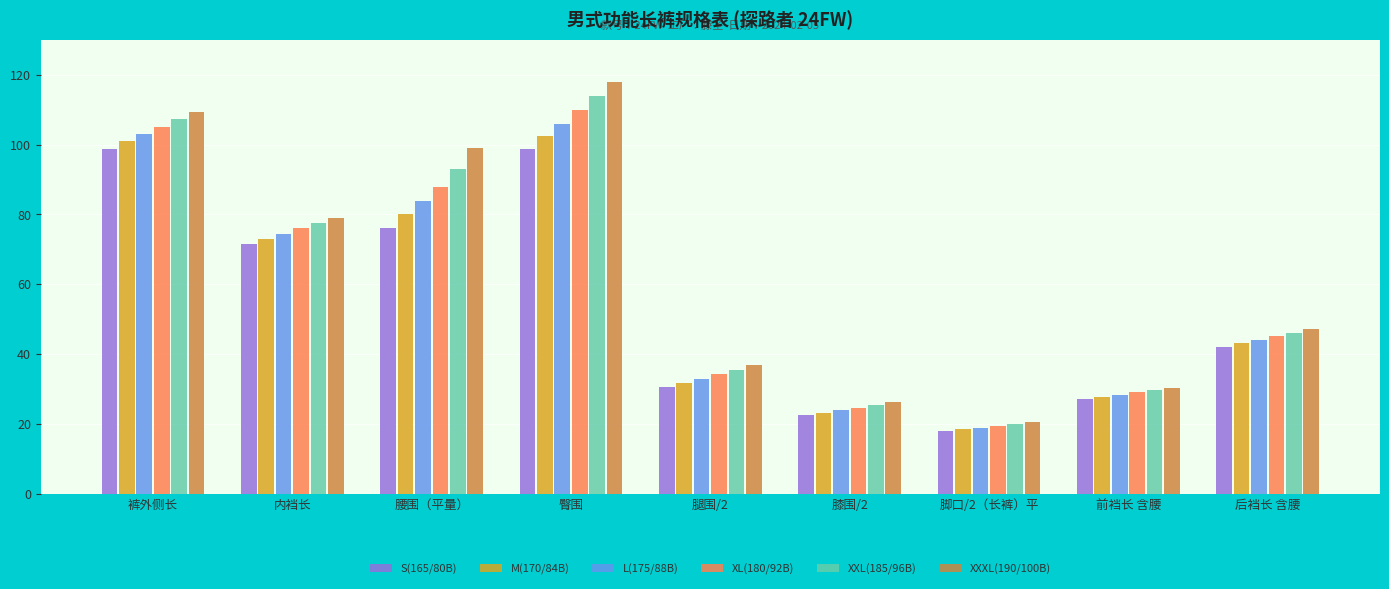

Does the chart contain stacked bars?

No